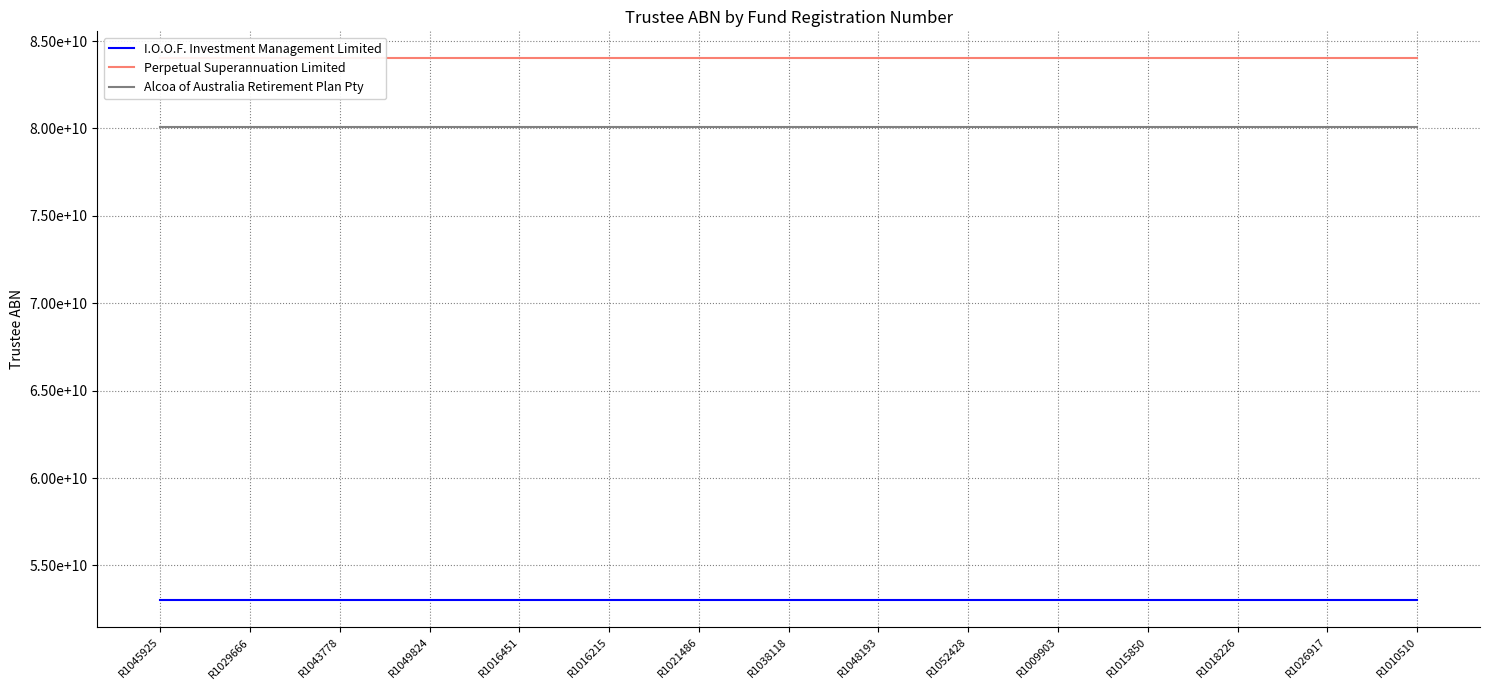

True or false: I.O.O.F. Investment Management Limited and Perpetual Superannuation Limited cross at least once.

False